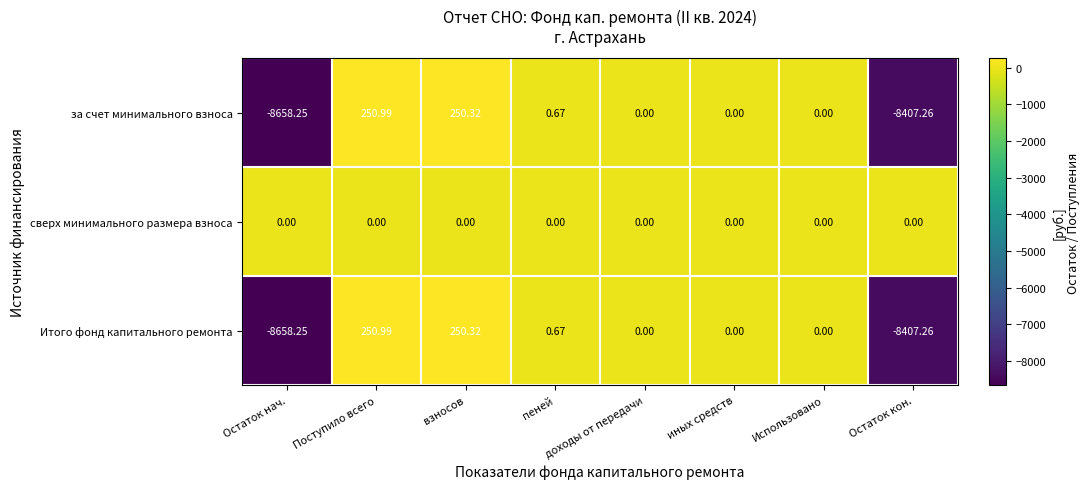

Which category has the lowest value in the Итого фонд капитального ремонта series?

Остаток нач.